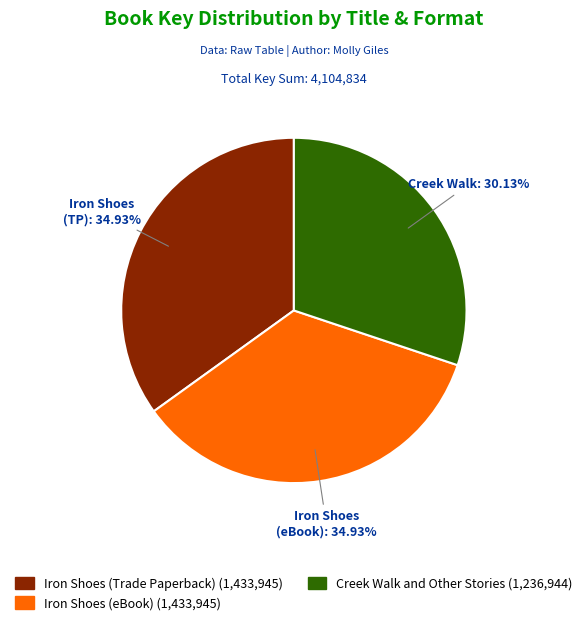

Does Creek Walk and Other Stories represent more than half of the total?

No